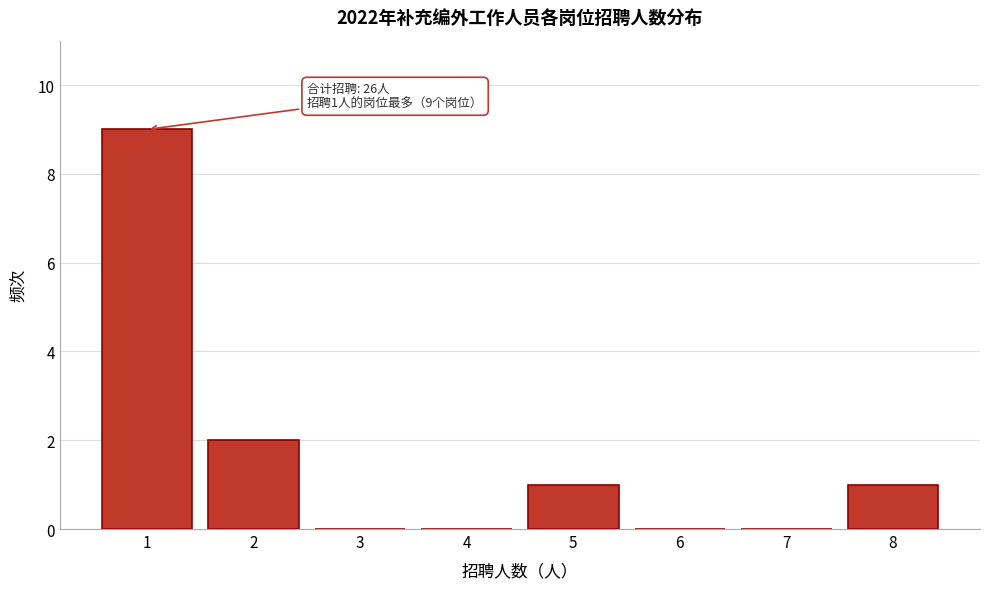

Over which range of the x-axis is the bar tallest?

0.5 to 1.5